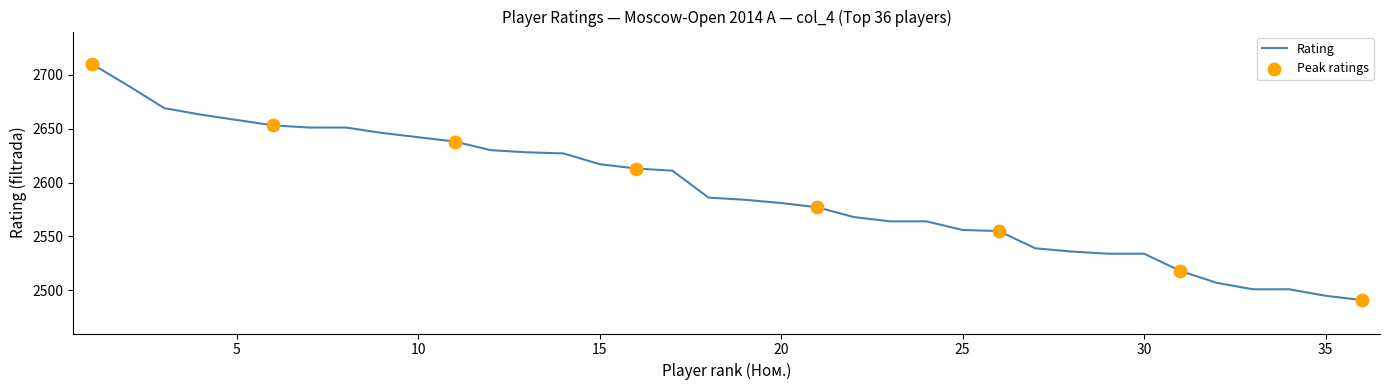

What is the difference between the maximum and minimum values?

219